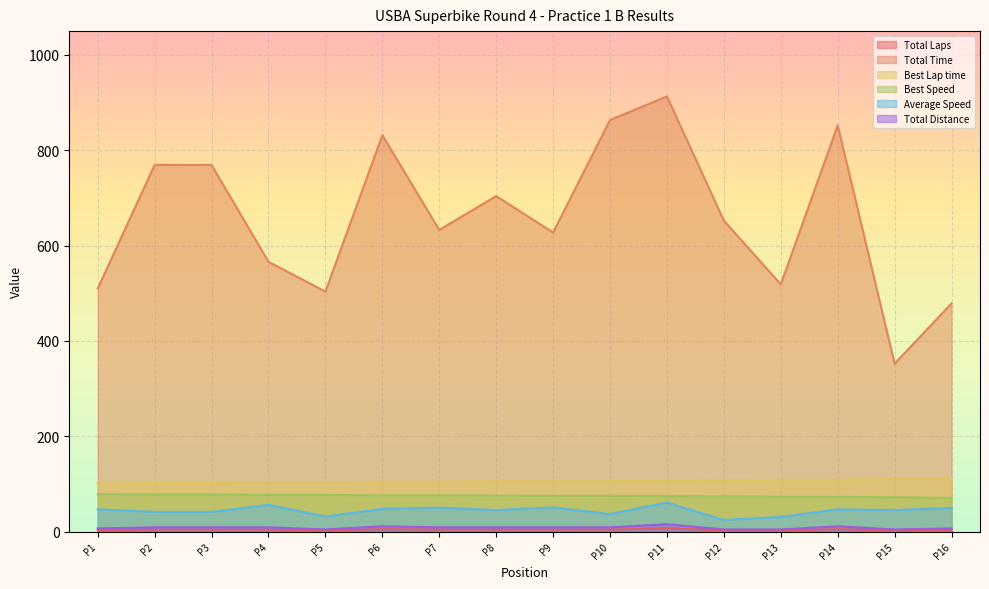

What is the maximum value shown in the chart?

912.8